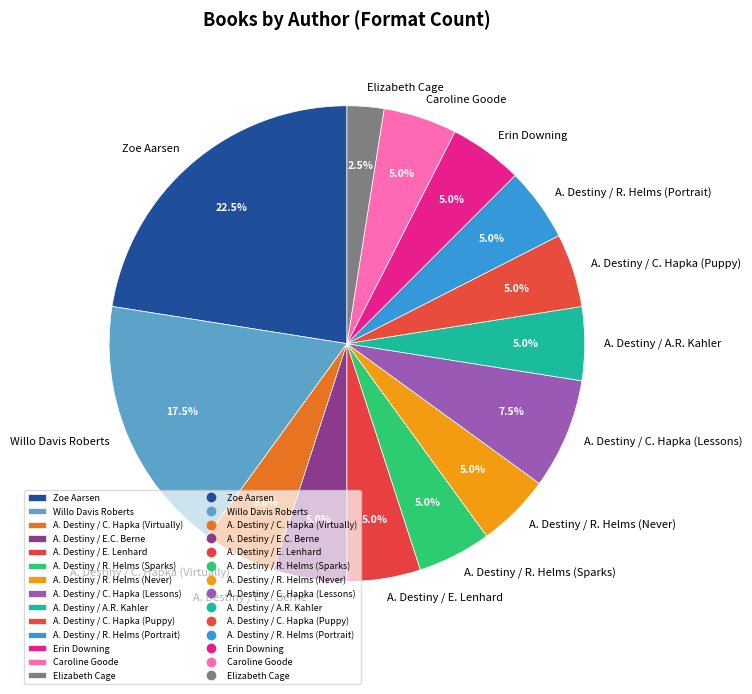

What portion of the pie excludes Willo Davis Roberts?

82.5%